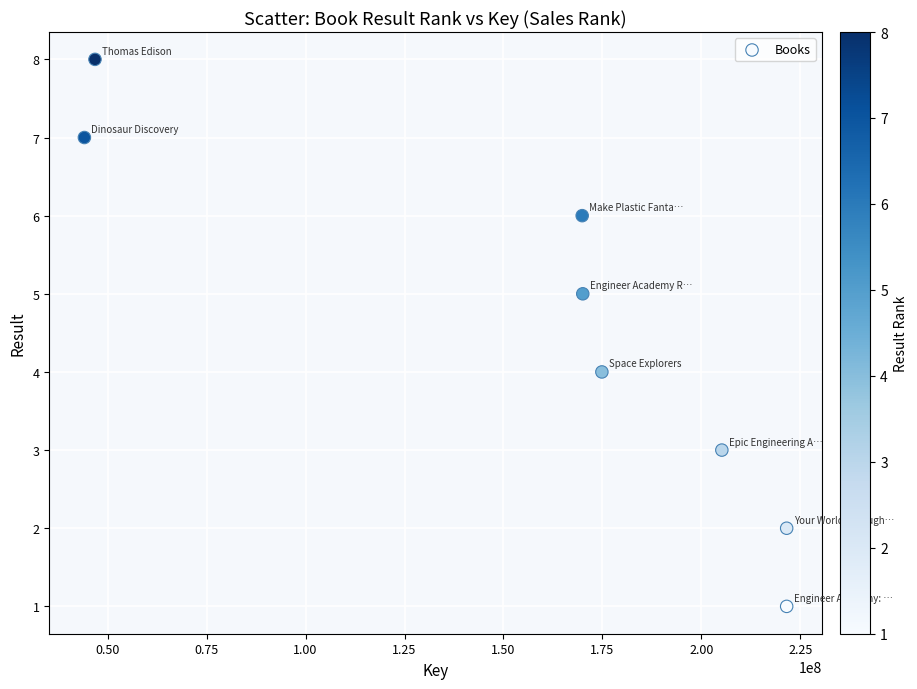

What is the range of X values (max minus min)?

177456256